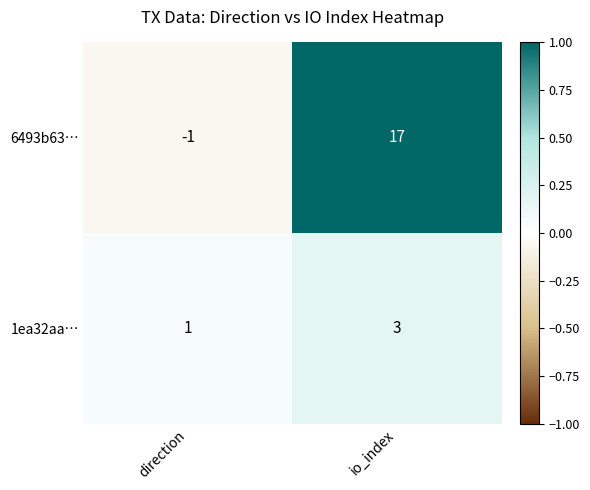

Where is 6493b63… nearest to the value 8?

direction